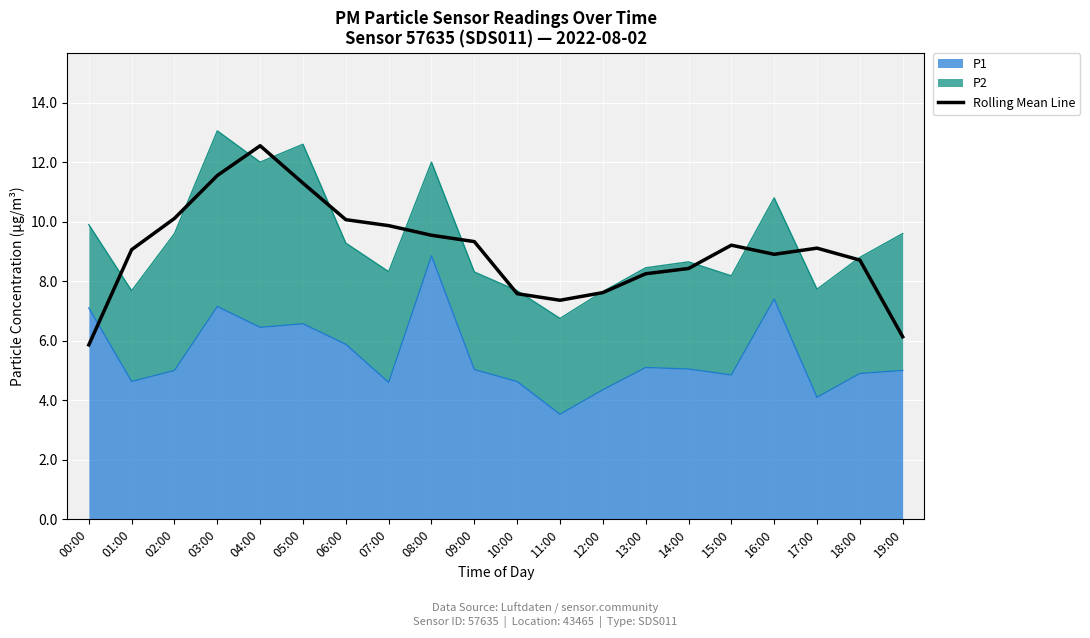

Which category has the highest value across all series?

04:00